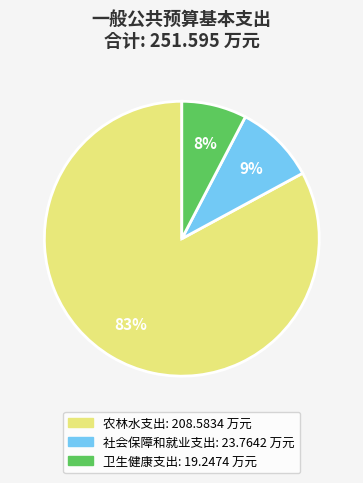

Rank the categories by value from highest to lowest.

农林水支出, 社会保障和就业支出, 卫生健康支出